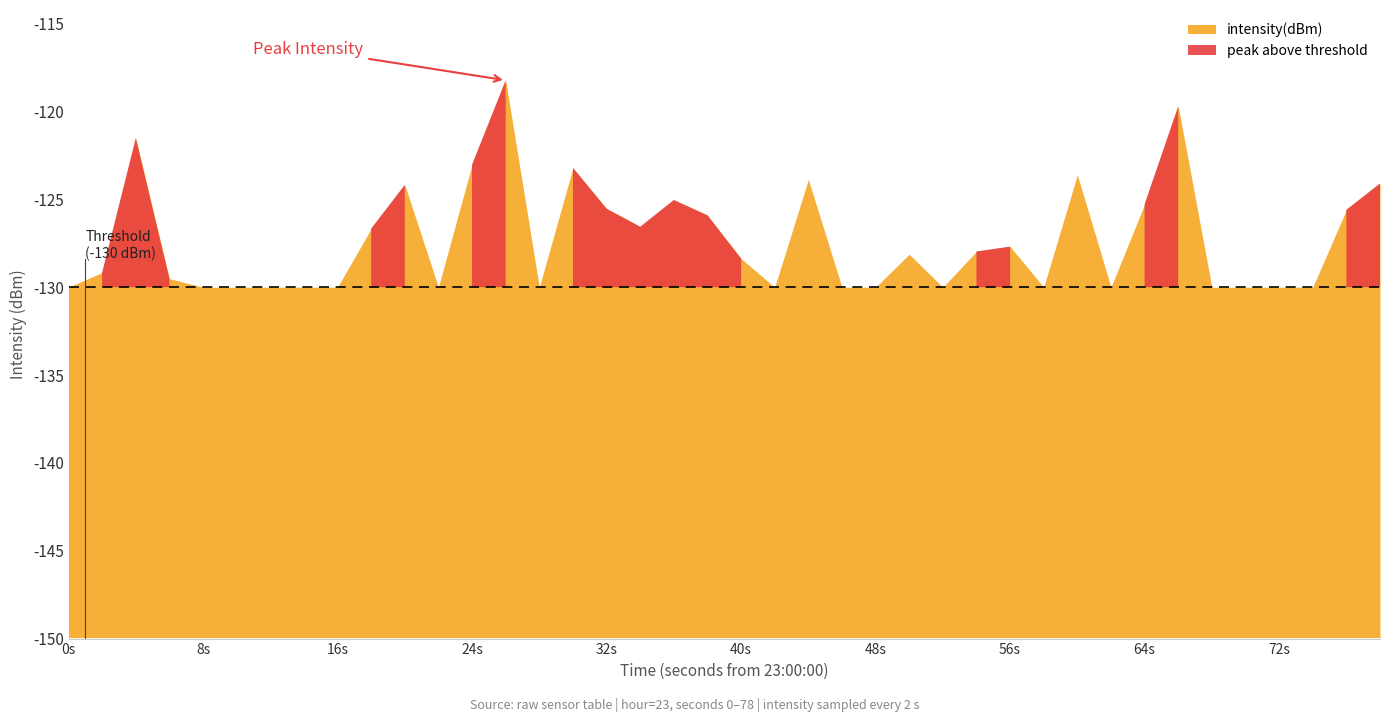

Which category has the highest value across all series?

13